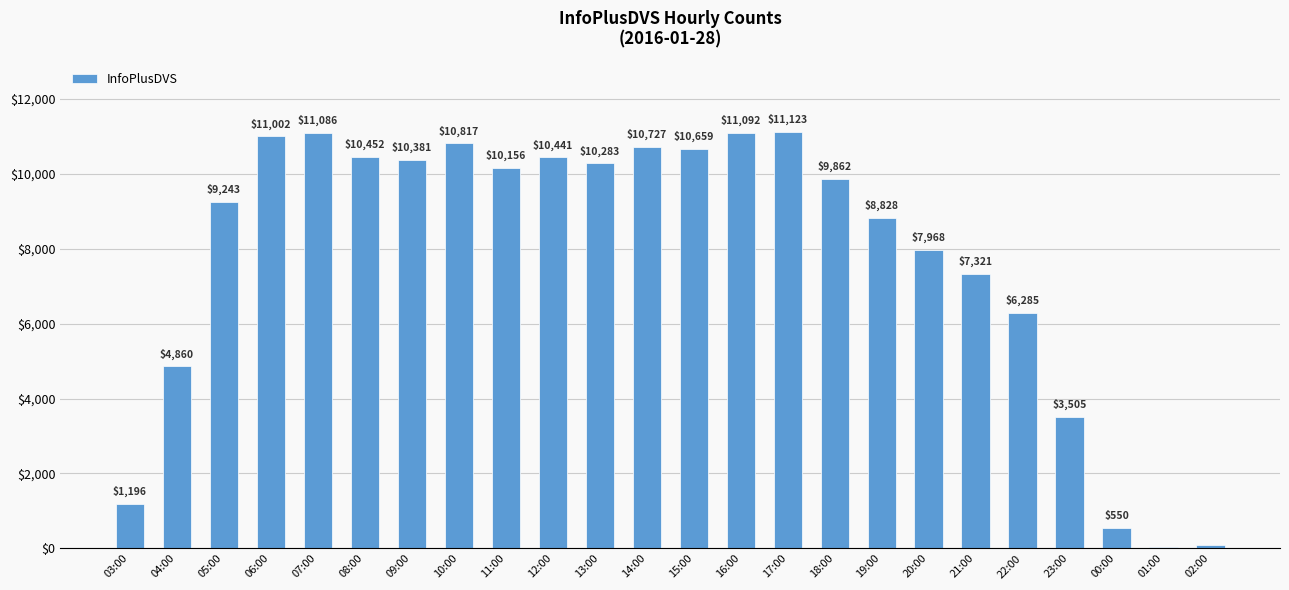

What is the difference between the values at 11:00 and 08:00?

296